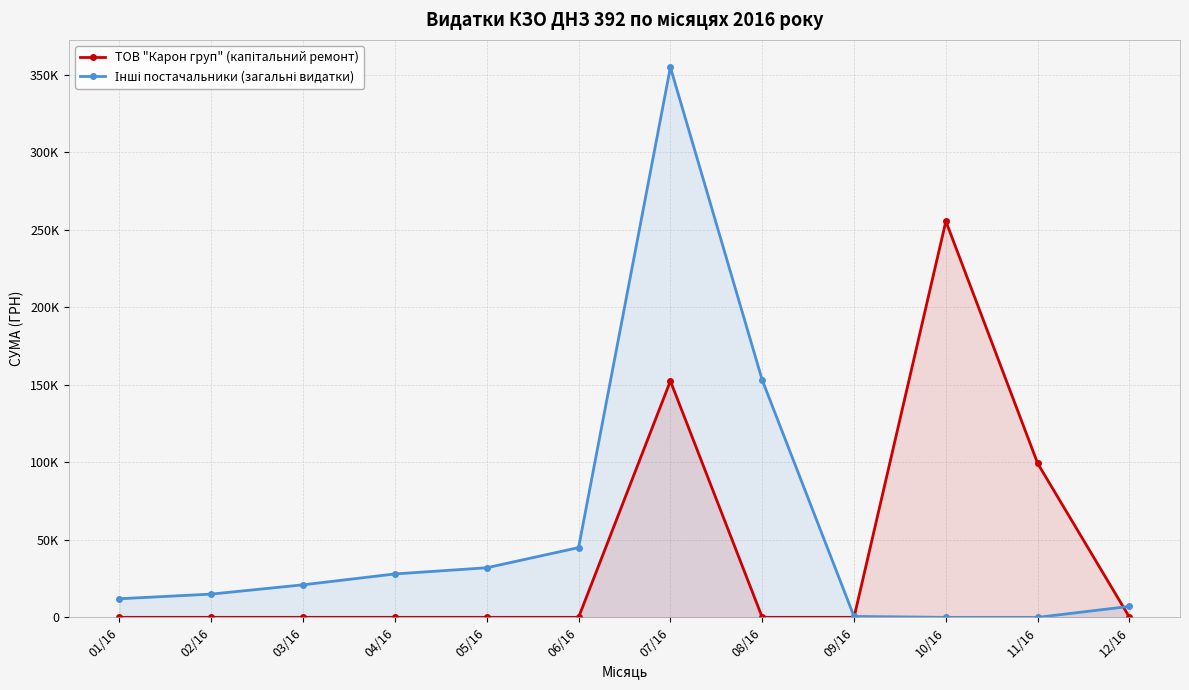

What is the greatest value displayed?

354866.1